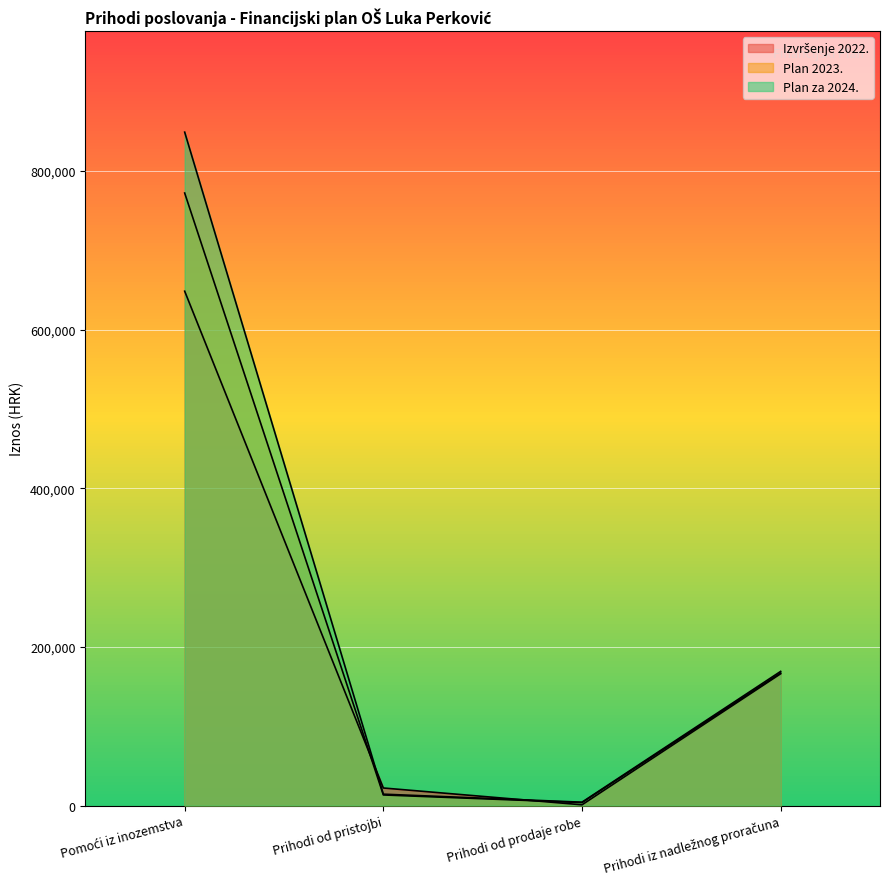

Does the chart display data point markers on the line(s)?

No